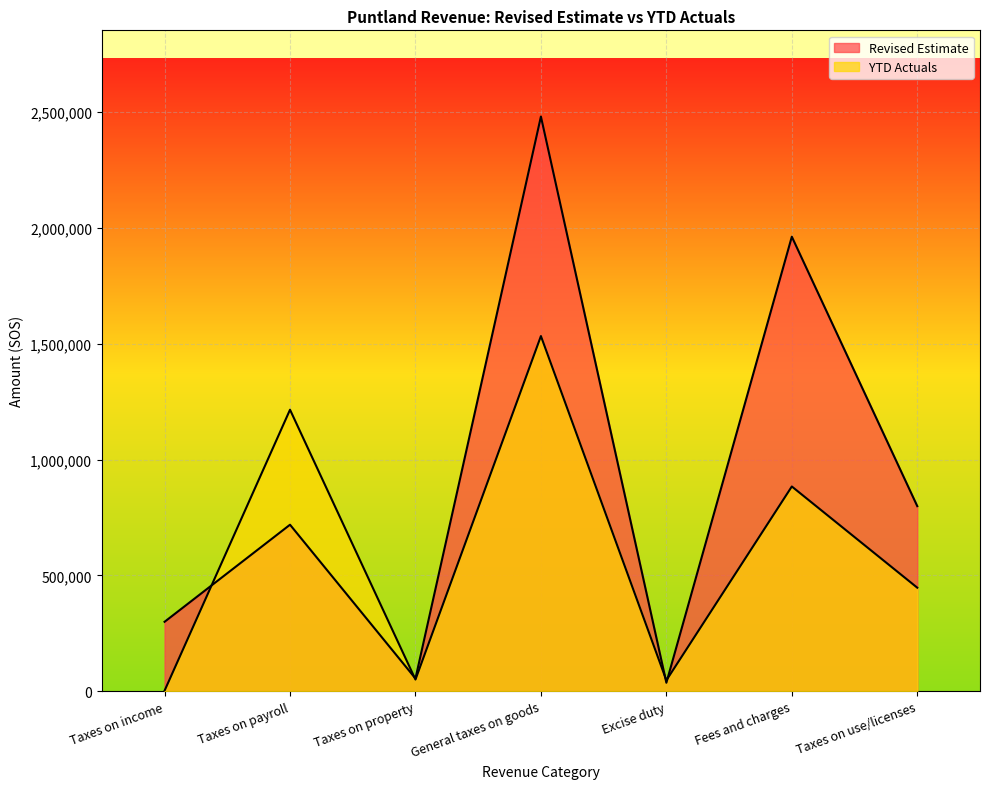

Which series has the widest spread of values?

Revised Estimate